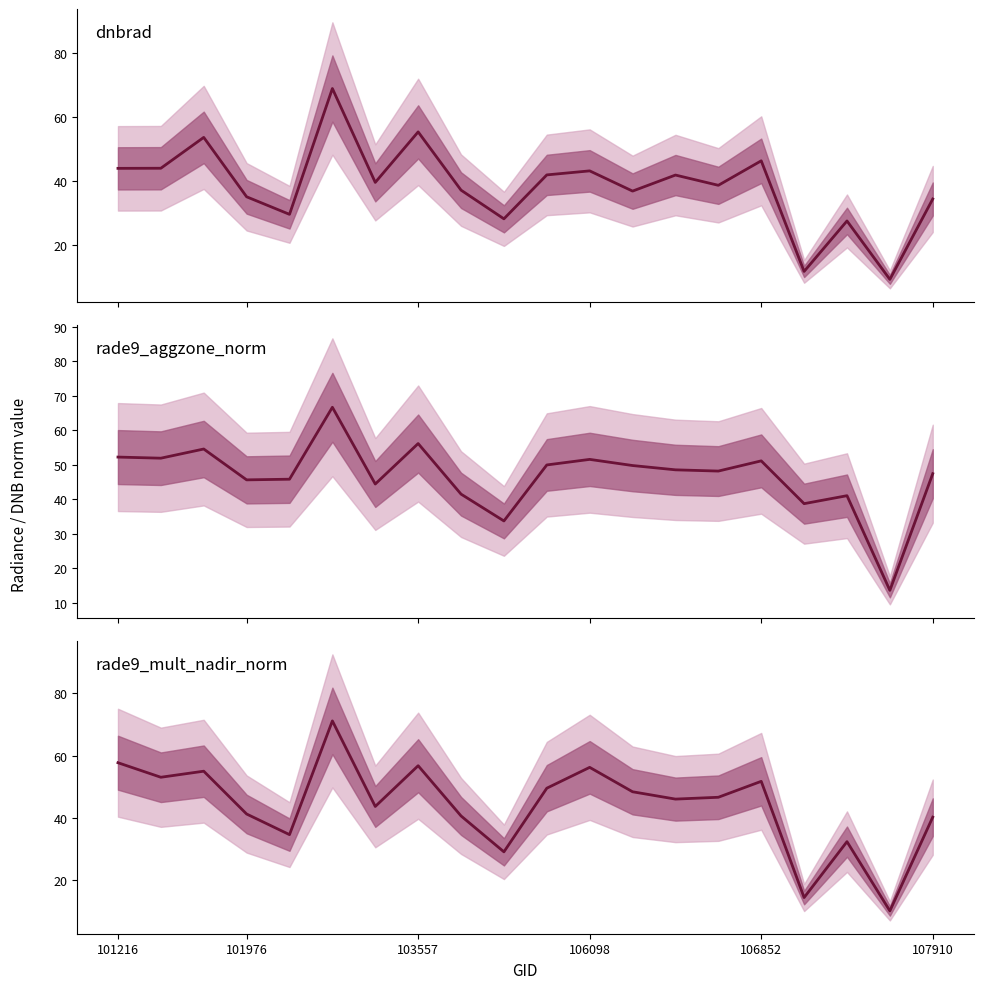

What is the spread (max minus min) of values at 6?

4.7